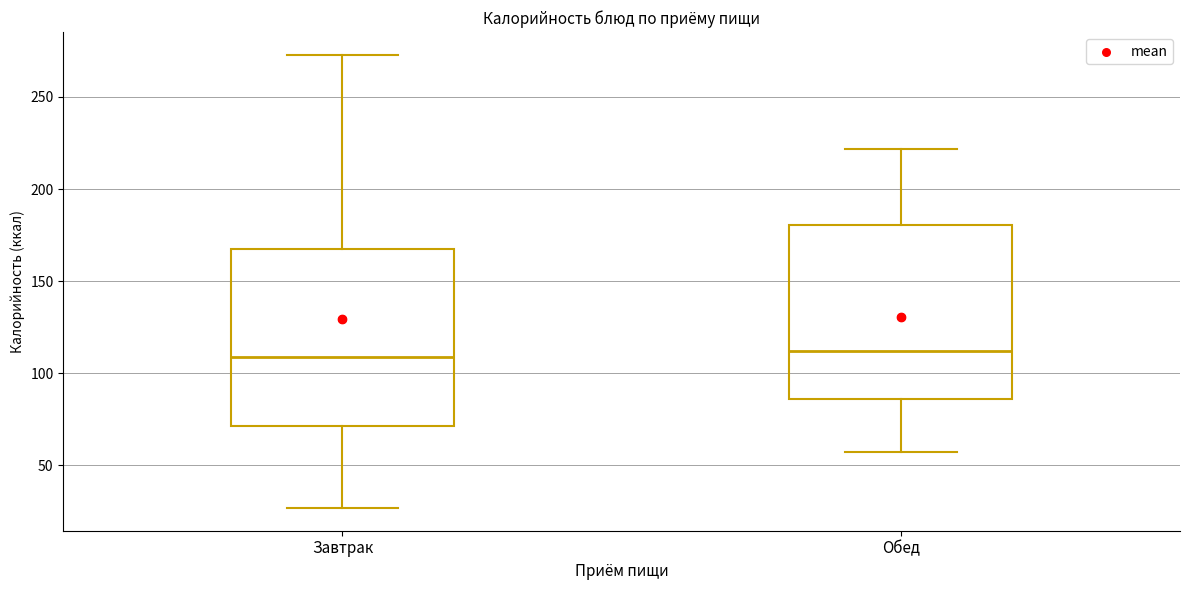

Reading left to right, transcribe this box plot: for each box, give where its median line is, the range the box spans, and where its two whiskers end, as read against the y-axis. The values are not printed on the chart, so give them approximately, as read against the axis.

Завтрак: median 110, box 70 to 165, whiskers 25 to 275
Обед: median 110, box 85 to 180, whiskers 55 to 220